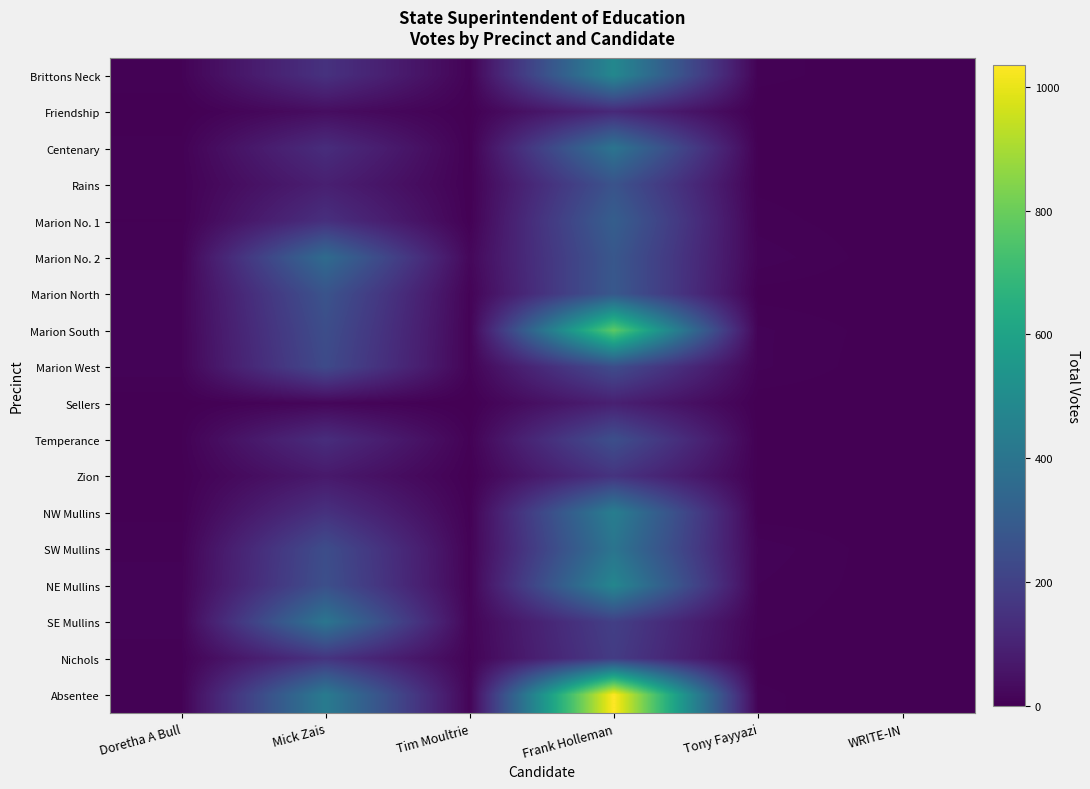

Reading left to right, transcribe all the data shown in this chart.

Brittons Neck: Doretha A Bull=8	Mick Zais=148	Tim Moultrie=8	Frank Holleman=482	Tony Fayyazi=6	WRITE-IN=0
Friendship: Doretha A Bull=0	Mick Zais=37	Tim Moultrie=2	Frank Holleman=120	Tony Fayyazi=0	WRITE-IN=0
Centenary: Doretha A Bull=6	Mick Zais=133	Tim Moultrie=3	Frank Holleman=400	Tony Fayyazi=3	WRITE-IN=0
Rains: Doretha A Bull=5	Mick Zais=90	Tim Moultrie=4	Frank Holleman=265	Tony Fayyazi=3	WRITE-IN=0
Marion No. 1: Doretha A Bull=4	Mick Zais=142	Tim Moultrie=5	Frank Holleman=309	Tony Fayyazi=6	WRITE-IN=0
Marion No. 2: Doretha A Bull=6	Mick Zais=362	Tim Moultrie=21	Frank Holleman=280	Tony Fayyazi=11	WRITE-IN=0
Marion North: Doretha A Bull=12	Mick Zais=266	Tim Moultrie=10	Frank Holleman=285	Tony Fayyazi=2	WRITE-IN=0
Marion South: Doretha A Bull=12	Mick Zais=245	Tim Moultrie=9	Frank Holleman=779	Tony Fayyazi=9	WRITE-IN=1
Marion West: Doretha A Bull=11	Mick Zais=232	Tim Moultrie=10	Frank Holleman=243	Tony Fayyazi=9	WRITE-IN=0
Sellers: Doretha A Bull=1	Mick Zais=18	Tim Moultrie=0	Frank Holleman=92	Tony Fayyazi=1	WRITE-IN=0
Temperance: Doretha A Bull=4	Mick Zais=134	Tim Moultrie=7	Frank Holleman=251	Tony Fayyazi=2	WRITE-IN=0
Zion: Doretha A Bull=2	Mick Zais=71	Tim Moultrie=2	Frank Holleman=154	Tony Fayyazi=2	WRITE-IN=0
NW Mullins: Doretha A Bull=3	Mick Zais=147	Tim Moultrie=6	Frank Holleman=440	Tony Fayyazi=1	WRITE-IN=1
SW Mullins: Doretha A Bull=7	Mick Zais=243	Tim Moultrie=9	Frank Holleman=399	Tony Fayyazi=11	WRITE-IN=0
NE Mullins: Doretha A Bull=10	Mick Zais=251	Tim Moultrie=10	Frank Holleman=477	Tony Fayyazi=8	WRITE-IN=1
SE Mullins: Doretha A Bull=10	Mick Zais=405	Tim Moultrie=13	Frank Holleman=195	Tony Fayyazi=6	WRITE-IN=0
Nichols: Doretha A Bull=6	Mick Zais=156	Tim Moultrie=10	Frank Holleman=182	Tony Fayyazi=2	WRITE-IN=0
Absentee: Doretha A Bull=6	Mick Zais=426	Tim Moultrie=12	Frank Holleman=1035	Tony Fayyazi=5	WRITE-IN=0